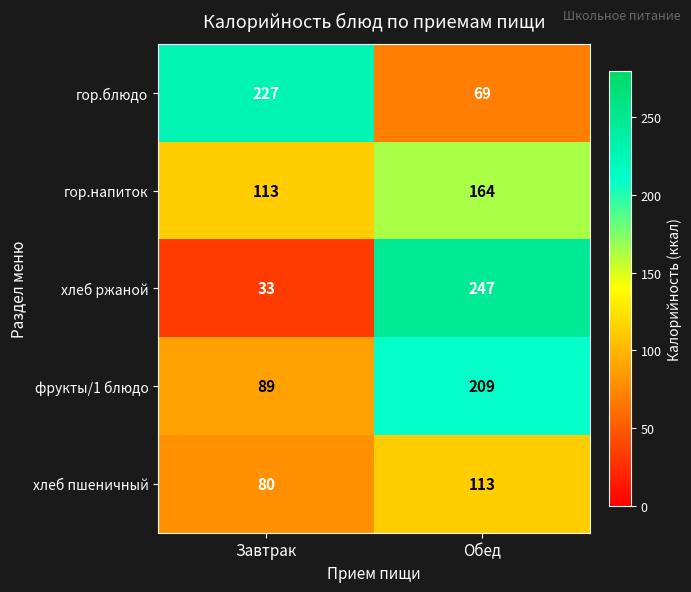

What is the total value across all series at Завтрак?

542